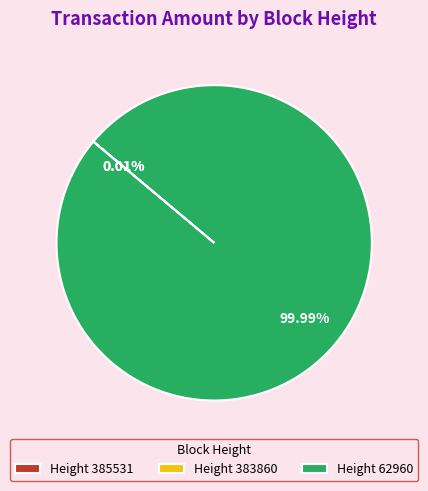

What is the majority slice?

Height 62960